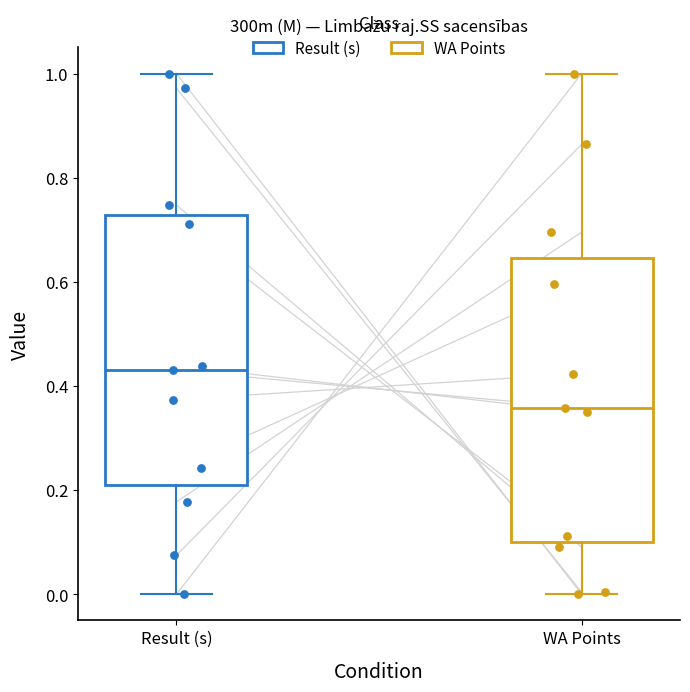

Reading left to right, transcribe this box plot: for each box, give where its median line is, the range the box spans, and where its two whiskers end, as read against the y-axis. The values are not printed on the chart, so give them approximately, as read against the axis.

Result (s): median 0.42, box 0.22 to 0.72, whiskers 0.00 to 1.00
WA Points: median 0.36, box 0.10 to 0.64, whiskers 0.00 to 1.00